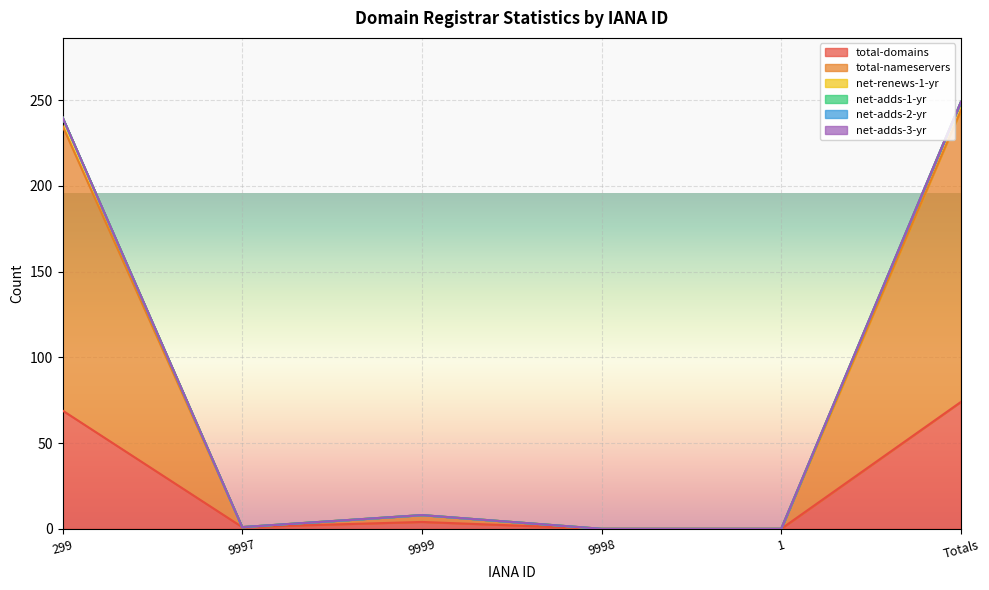

True or false: net-renews-1-yr and total-domains intersect in this chart.

False